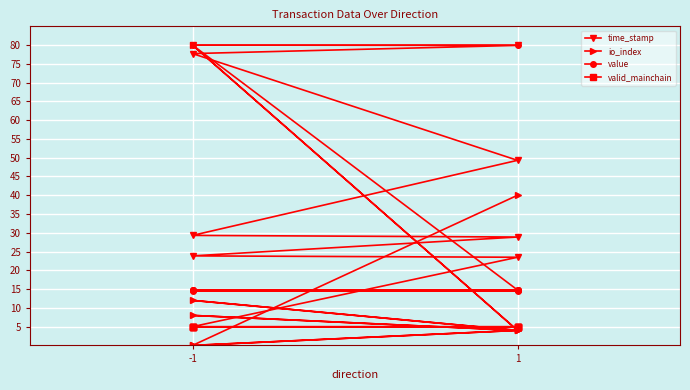

After their last crossing, which series has the higher values: io_index or time_stamp?

io_index